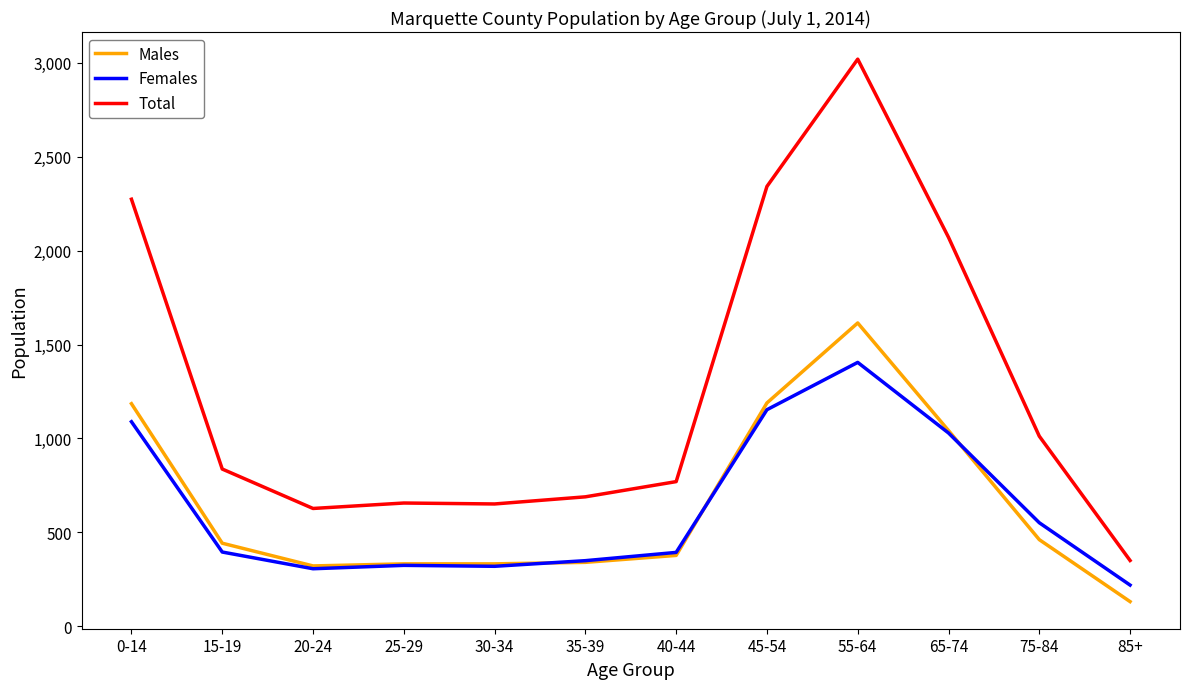

What is the approximate value of Females at 15-19?

395